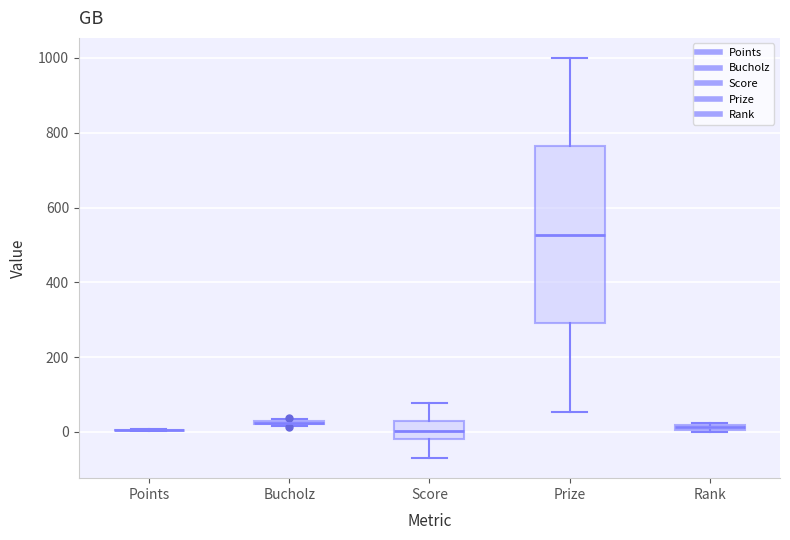

Comparing the boxes themselves (not the whiskers), which one is the tallest?

Prize